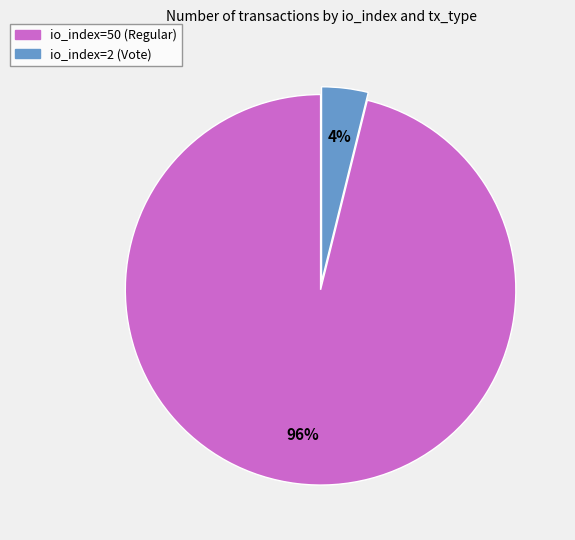

How many slices are in this pie chart?

2